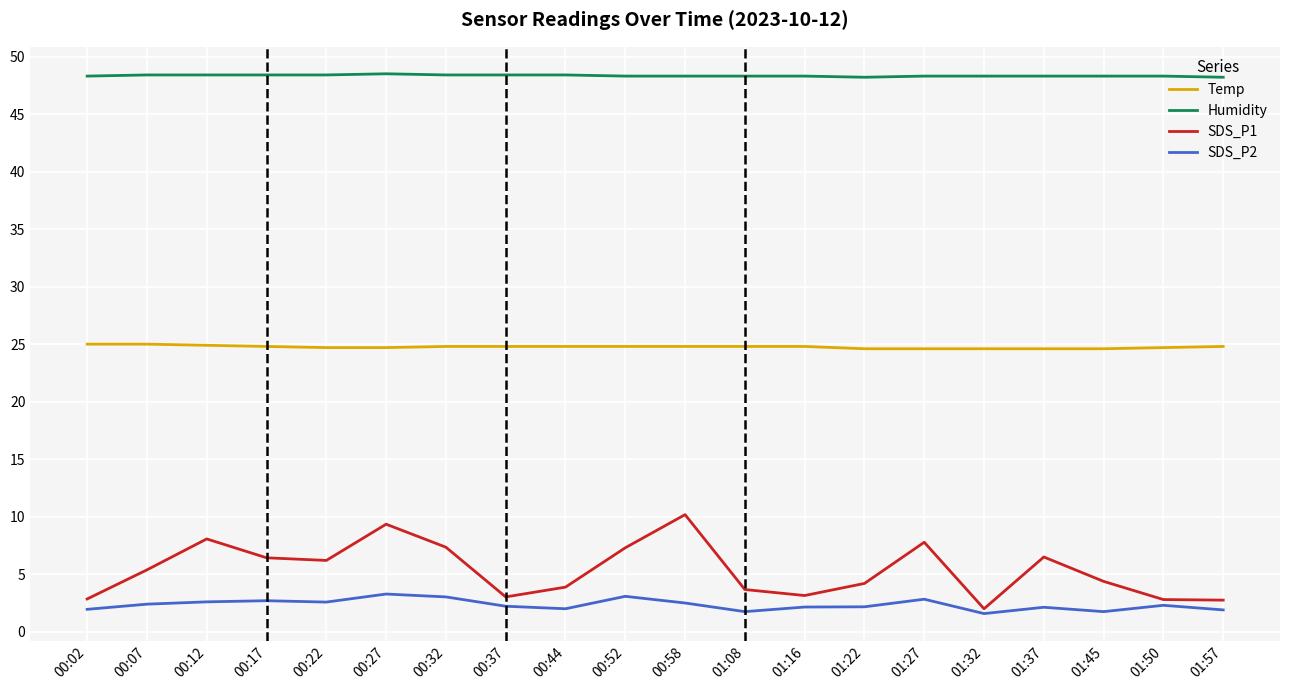

What position from the right is 01:27?

6